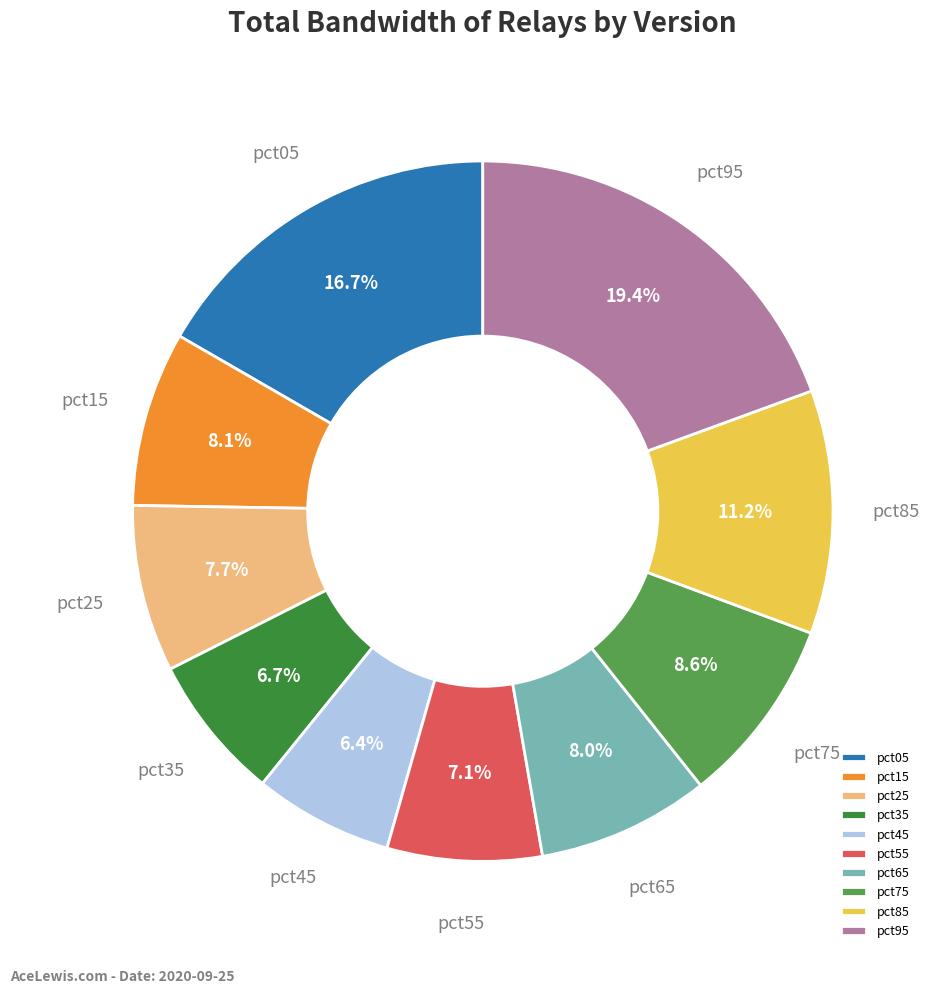

To the nearest percent, what is the difference between the largest and smallest slice percentages?

13%